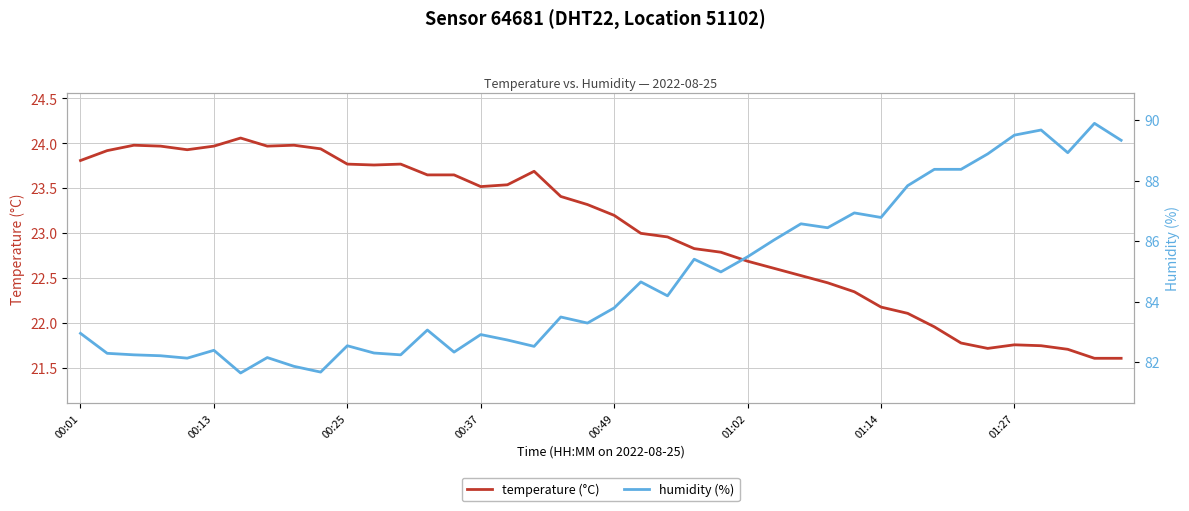

What is the lowest value of the temperature (°C) series?

21.6